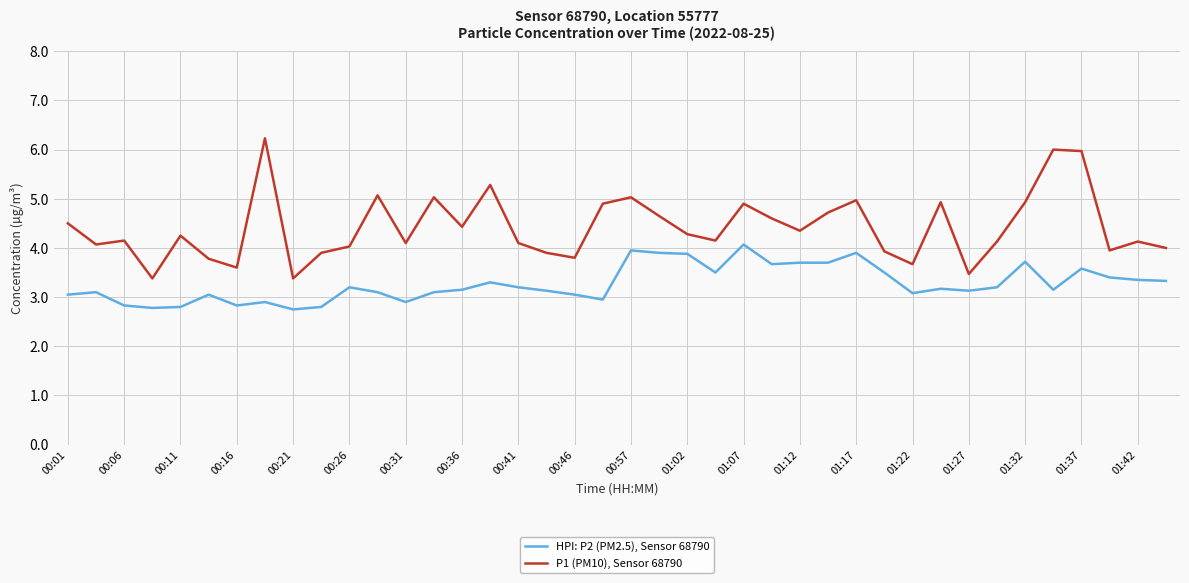

List the series in order of their overall mean, lowest first.

HPI: P2 (PM2.5), Sensor 68790, P1 (PM10), Sensor 68790